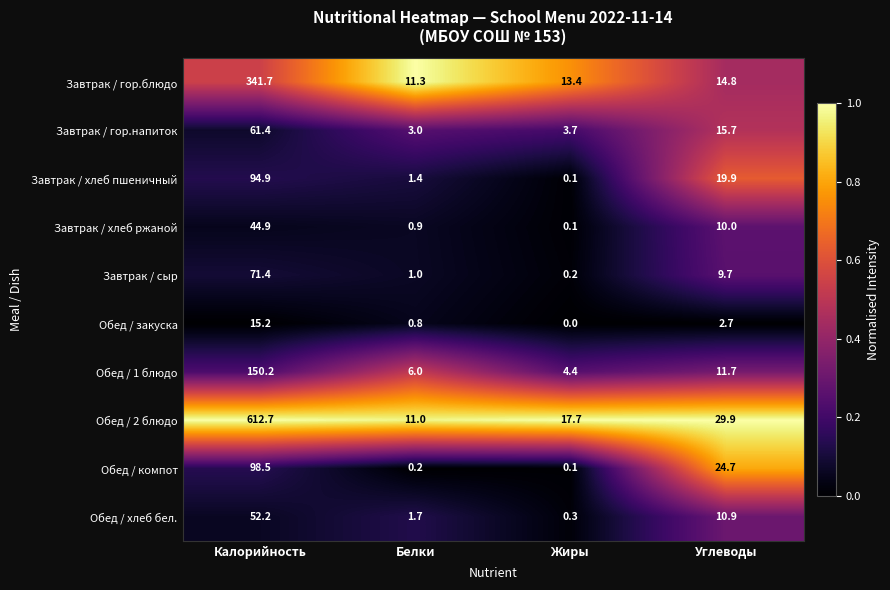

Read the Обед / 2 блюдо value at Углеводы.

29.9